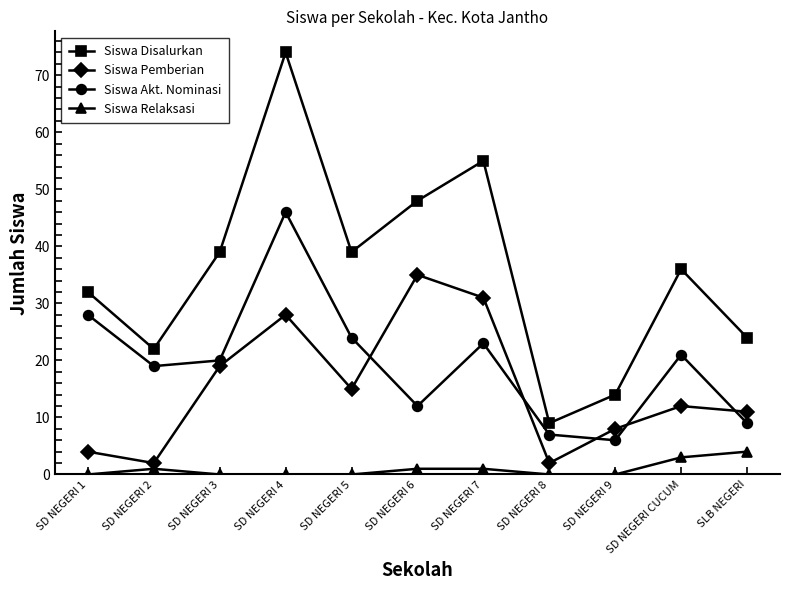

The Siswa Disalurkan series shows 25 at SD NEGERI 9. True or false?

False